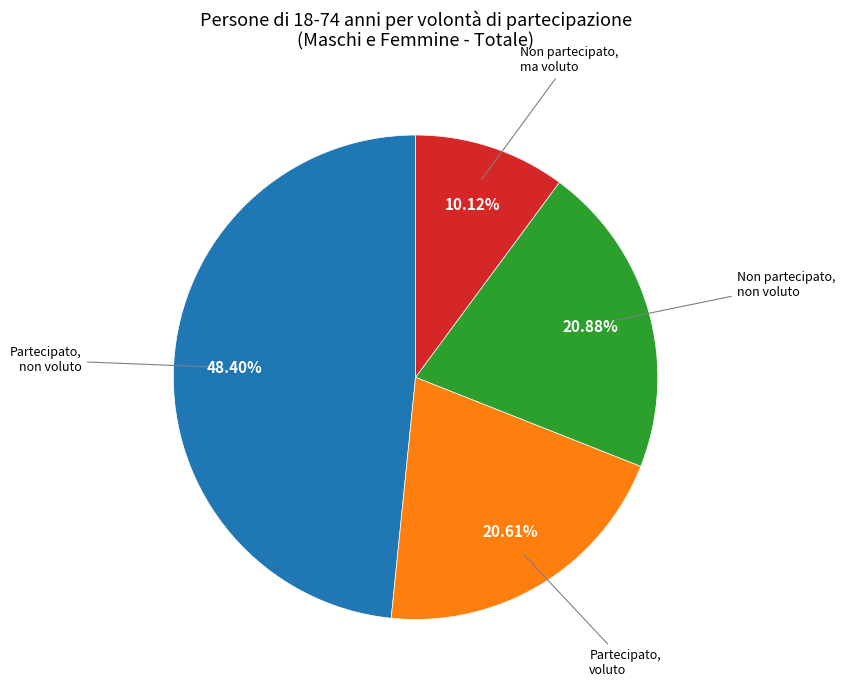

Is there a majority slice in this chart?

No